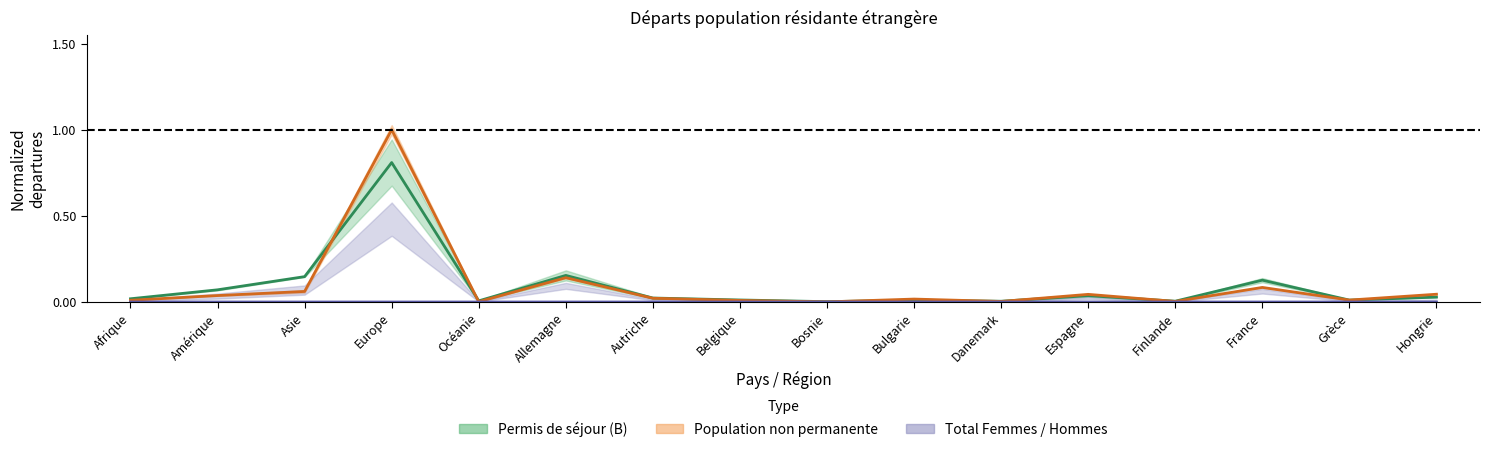

Which category has the highest value in the Permis de séjour (B) Total series?

Europe